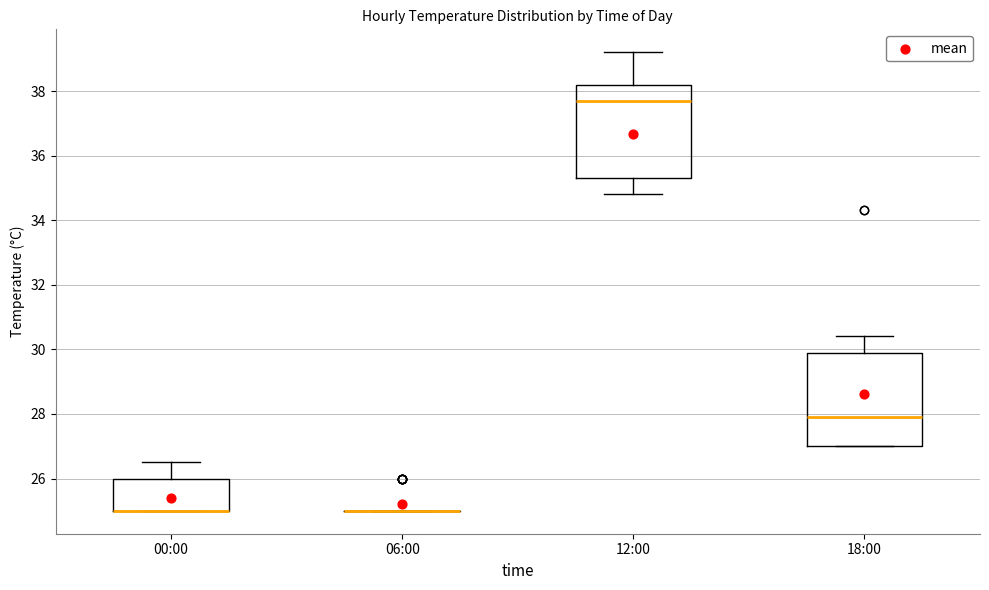

Reading left to right, read every box against the y-axis: the position of its median line, the range the box covers, and the ends of its whiskers. The values are not printed on the chart, so give them approximately, as read against the axis.

00:00: median 25.0 (drawn on the box's lower edge), box 25.0 to 26.0, whiskers 25.0 to 26.6
06:00: box collapsed to a line at 25.0, whiskers 25.0 to 25.0
12:00: median 37.8, box 35.4 to 38.2, whiskers 34.8 to 39.2
18:00: median 28.0, box 27.0 to 30.0, whiskers 27.0 to 30.4